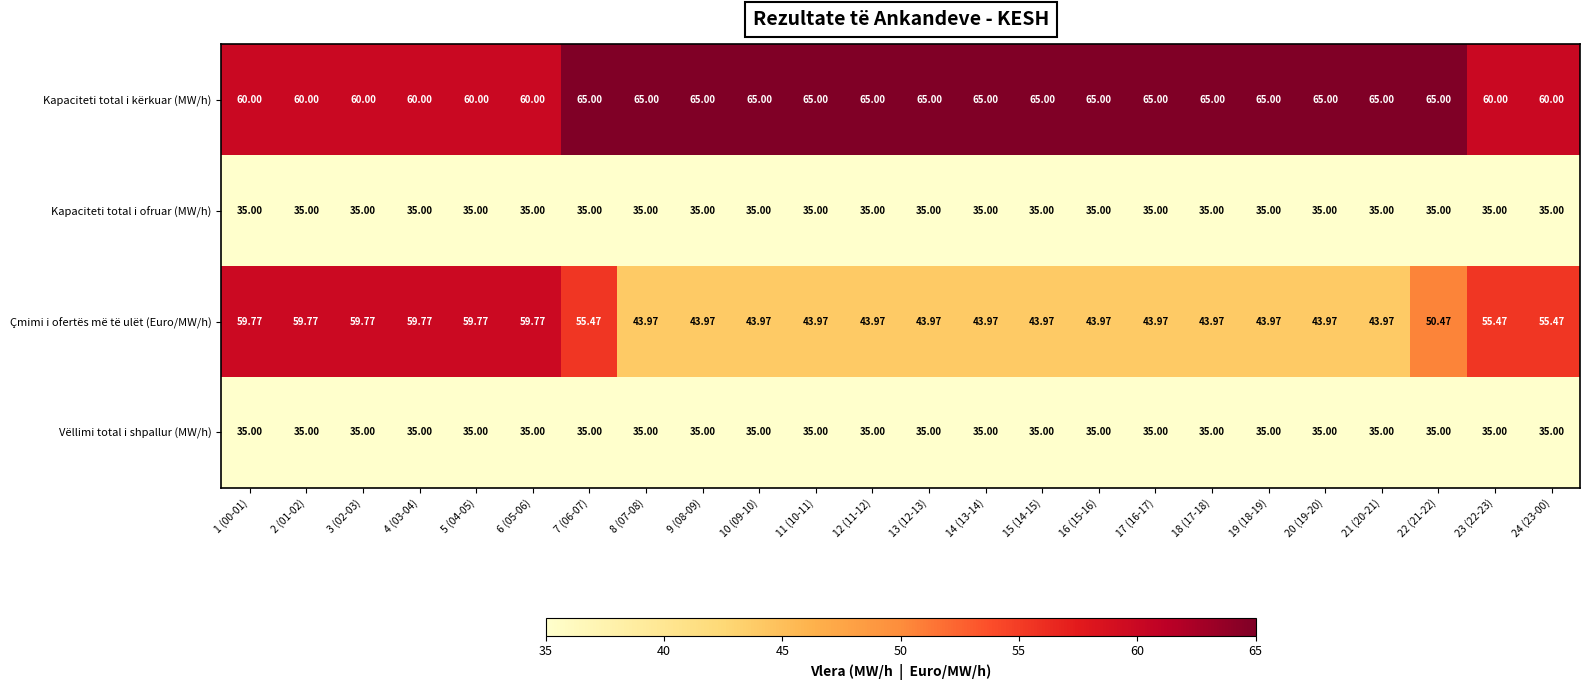

Which series has the largest range (max minus min)?

Çmimi i ofertës më të ulët (Euro/MW/h)